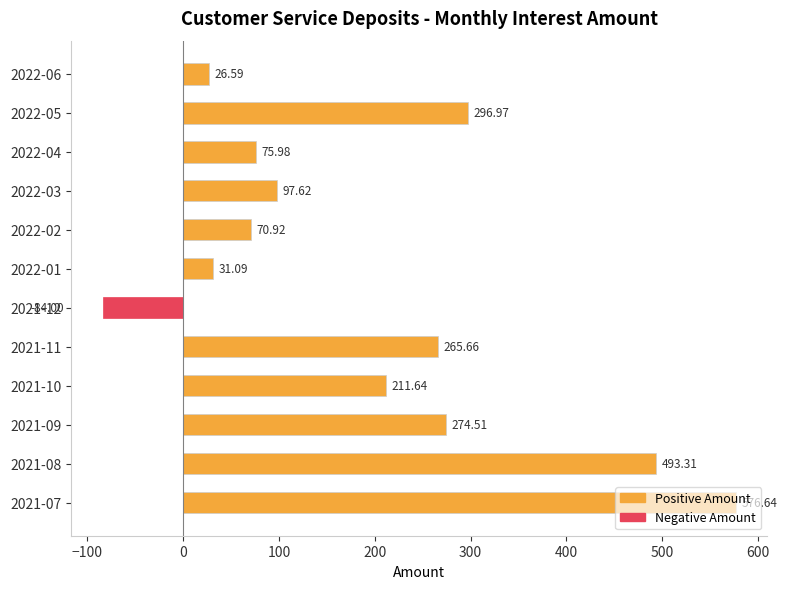

How many data points are less than 211?

6